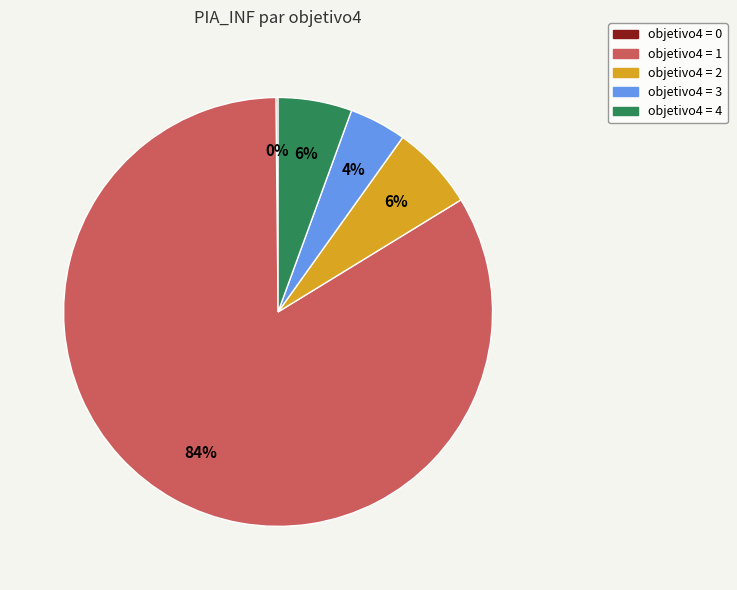

Does any single category account for the majority?

Yes